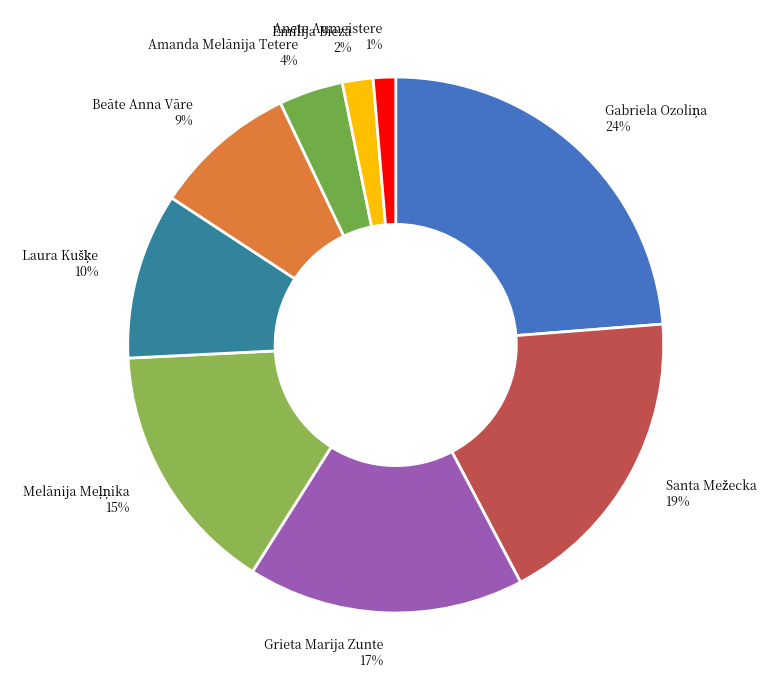

What is the ratio of the value at Beāte Anna Vāre to the value at Grieta Marija Zunte?

0.5